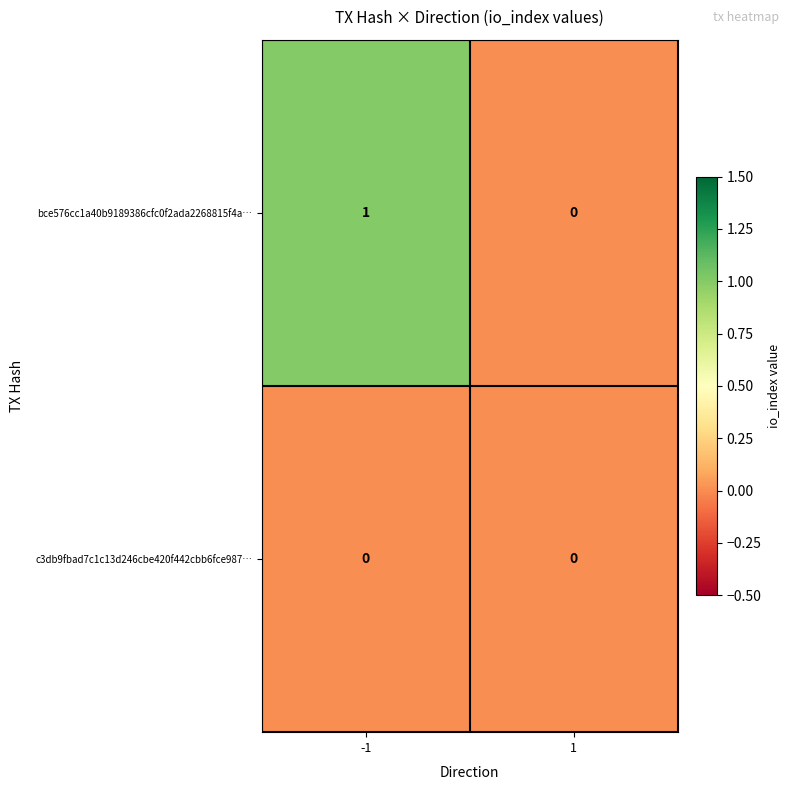

Which series changed the most between -1 and 1?

bce576cc1a40b9189386cfc0f2ada2268815f4a…